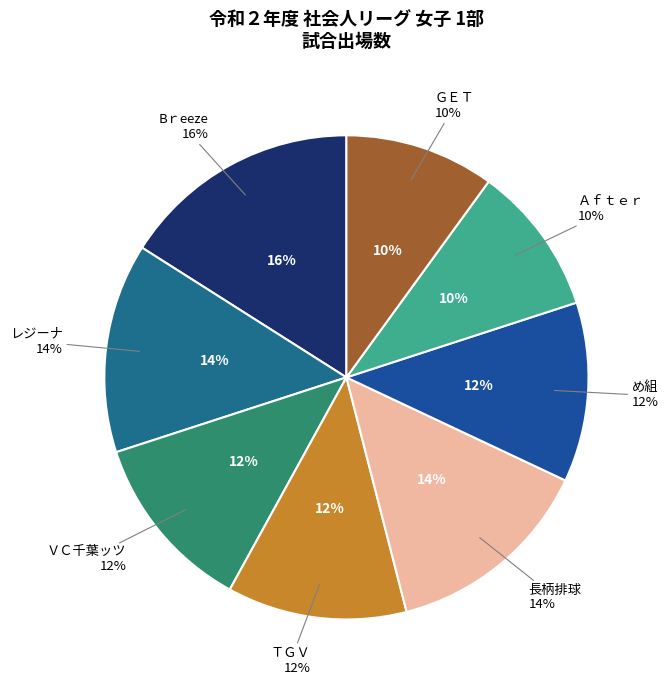

To the nearest percent, what is the combined percentage of Ａｆｔｅｒ and ＴＧＶ?

22%